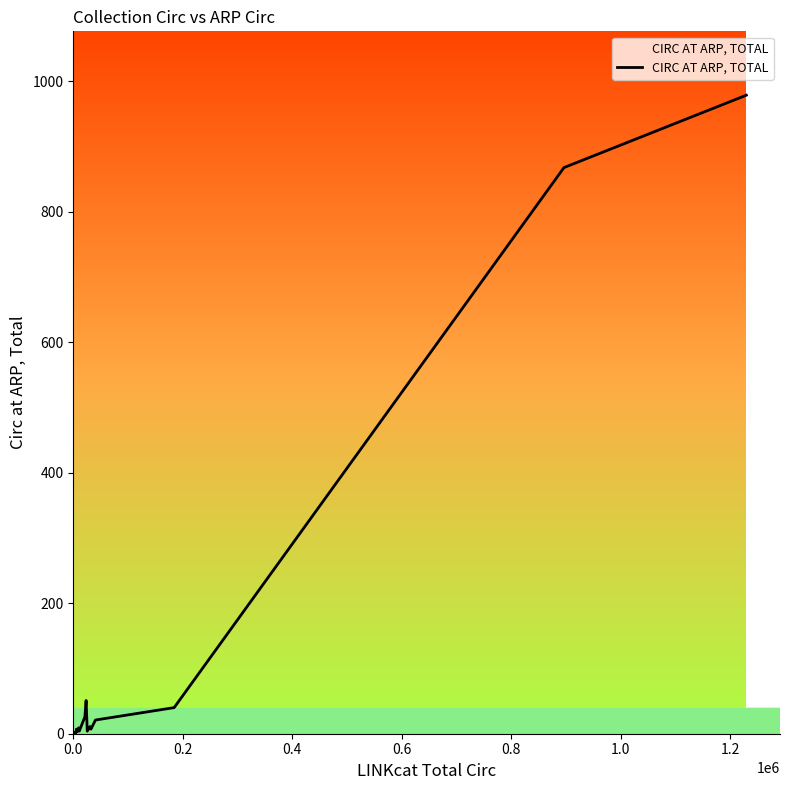

How many points are lower than both their immediate neighbors (excluding endpoints)?

6